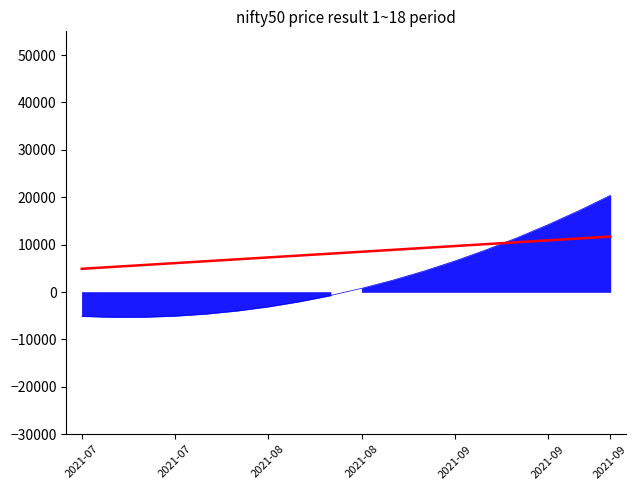

What is the difference between the second highest and minimum values?

6400